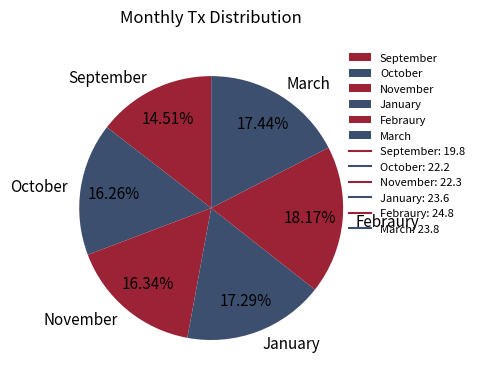

Between November and March, which is larger?

March